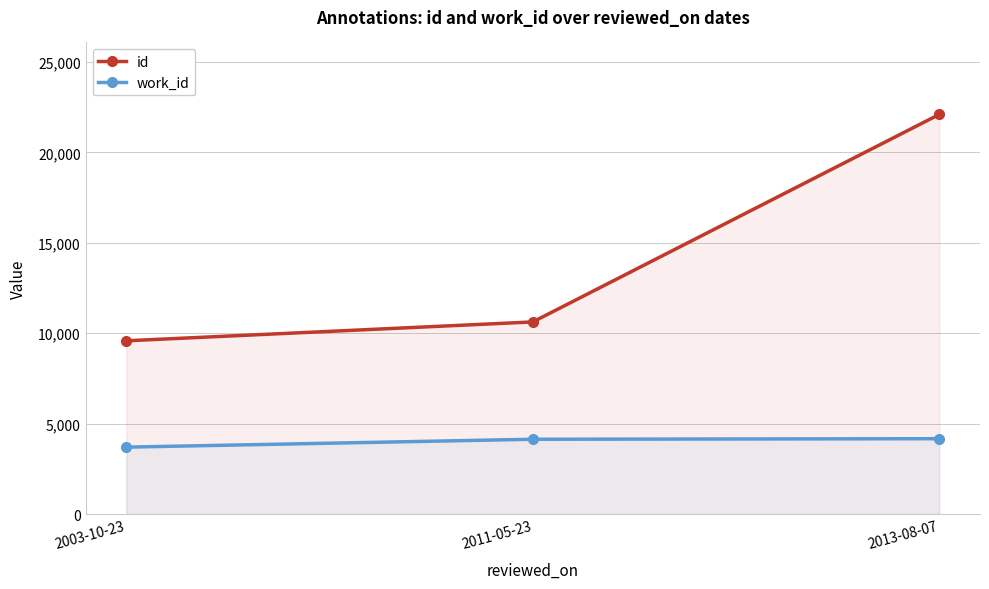

What is the total value across all series at 2003-10-23?

13281